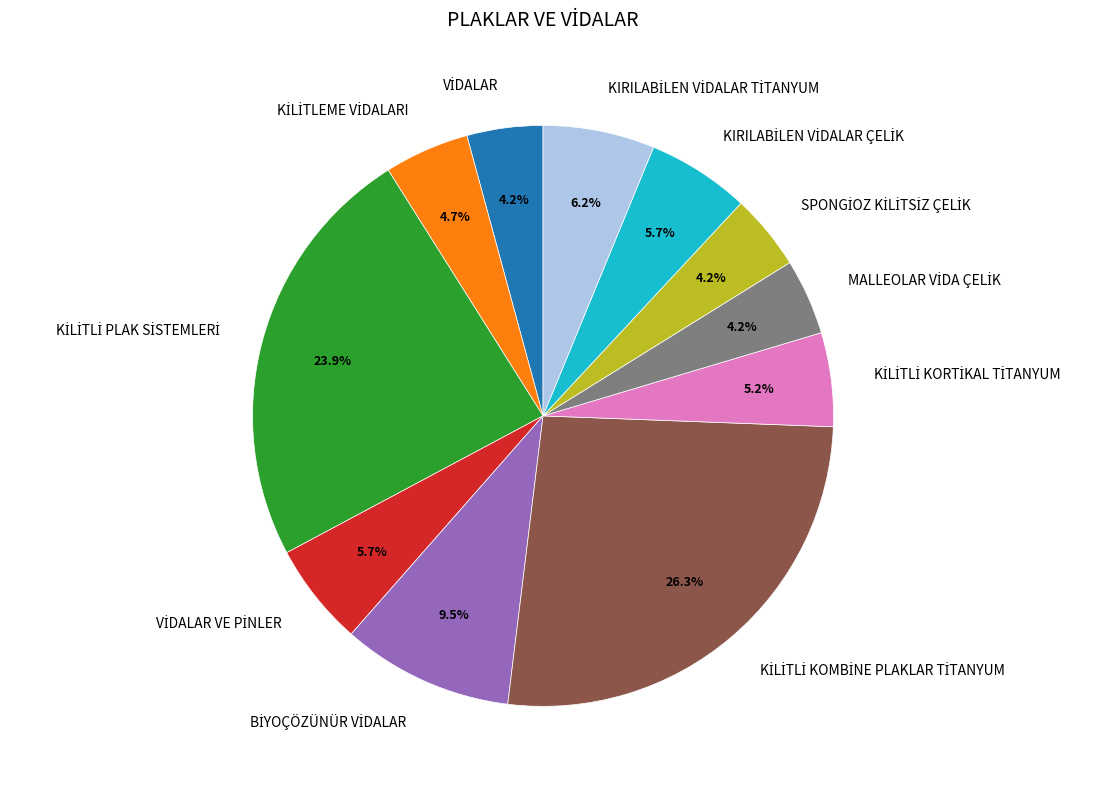

Is there a majority slice in this chart?

No